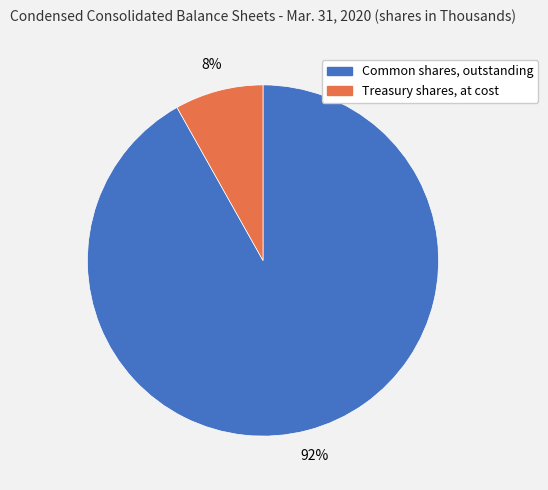

What percentage is the Treasury shares, at cost slice, to the nearest percent?

8%